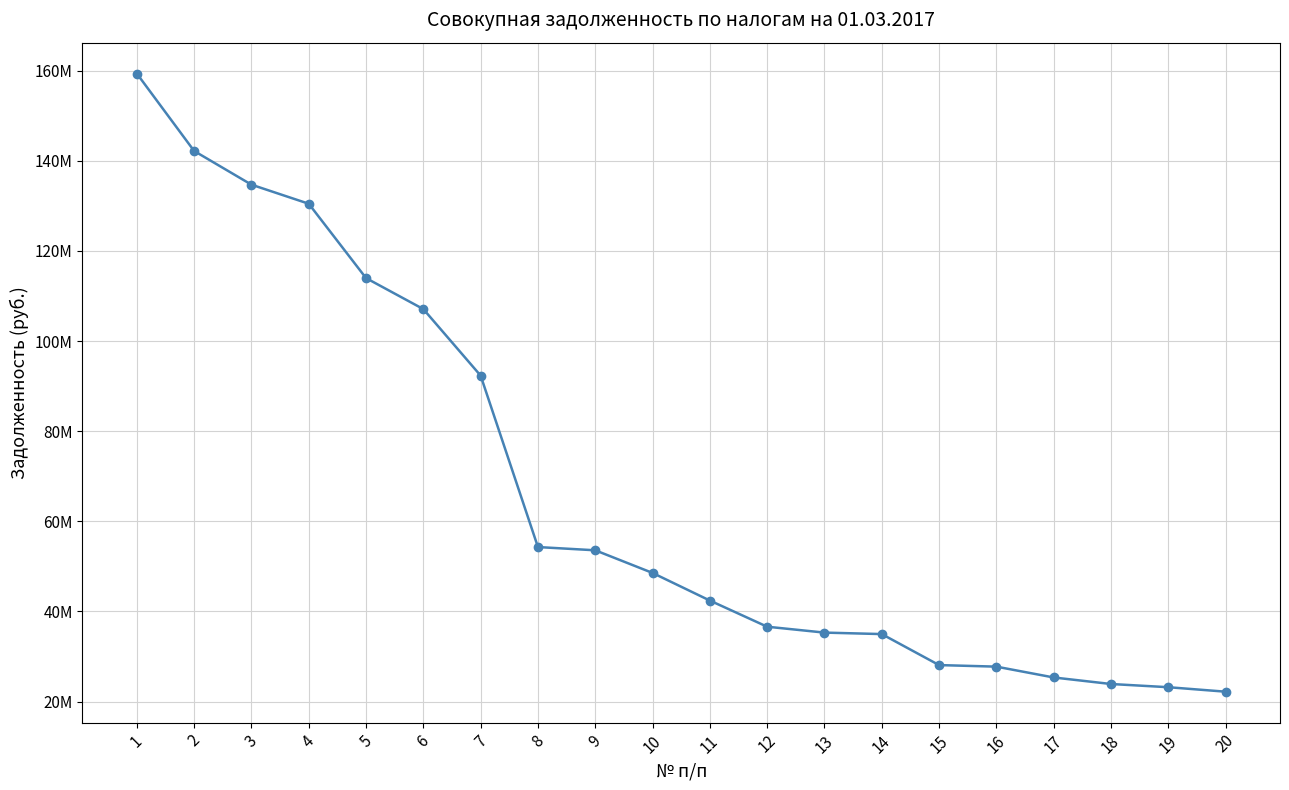

Rank the categories by value from lowest to highest.

20, 19, 18, 17, 16, 15, 14, 13, 12, 11, 10, 9, 8, 7, 6, 5, 4, 3, 2, 1